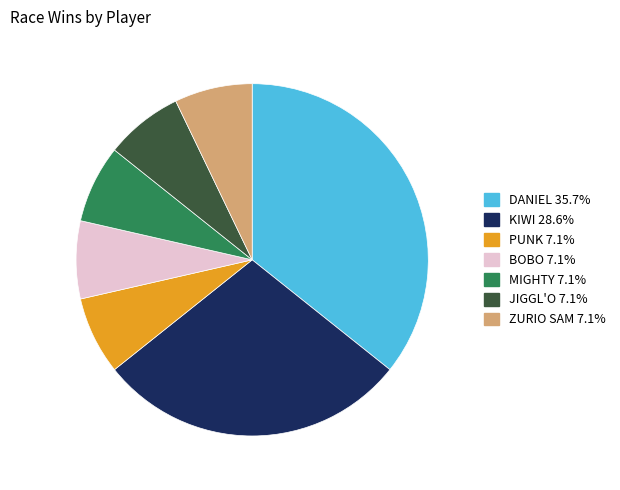

Does any single category account for the majority?

No